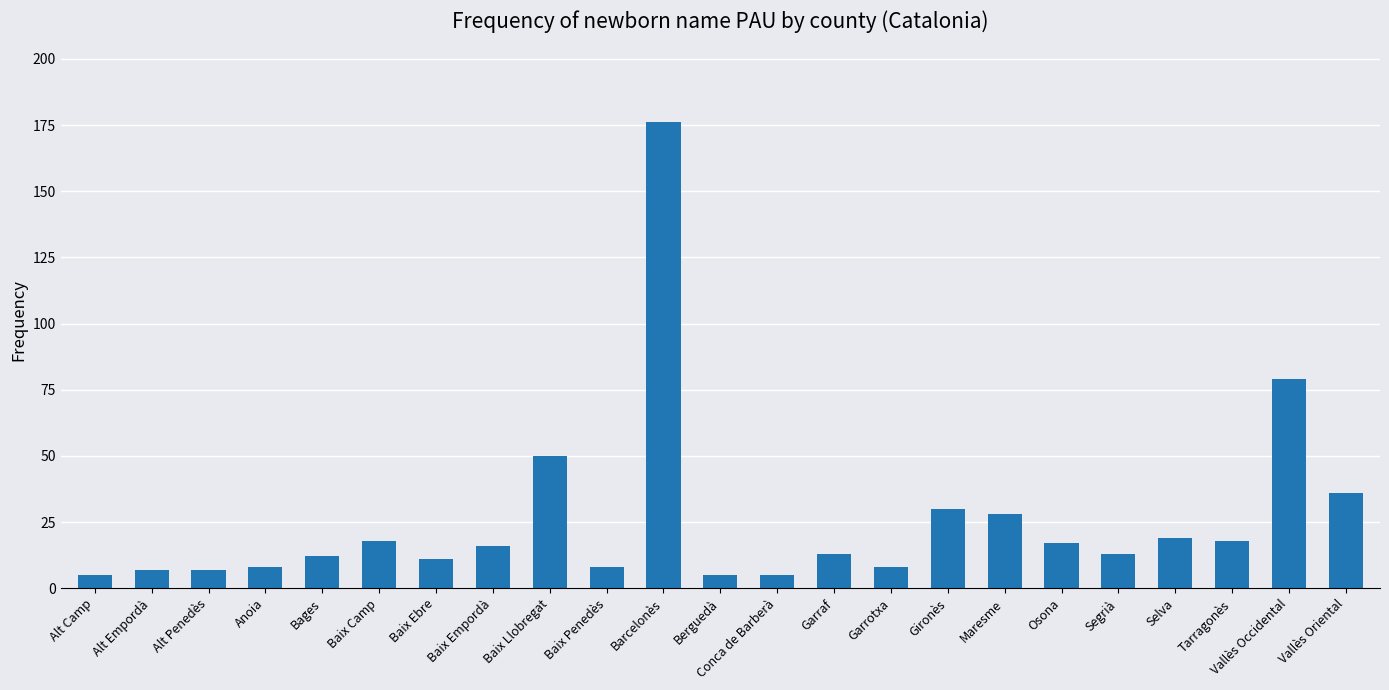

What is the label of the 13th bar from the right?

Barcelonès